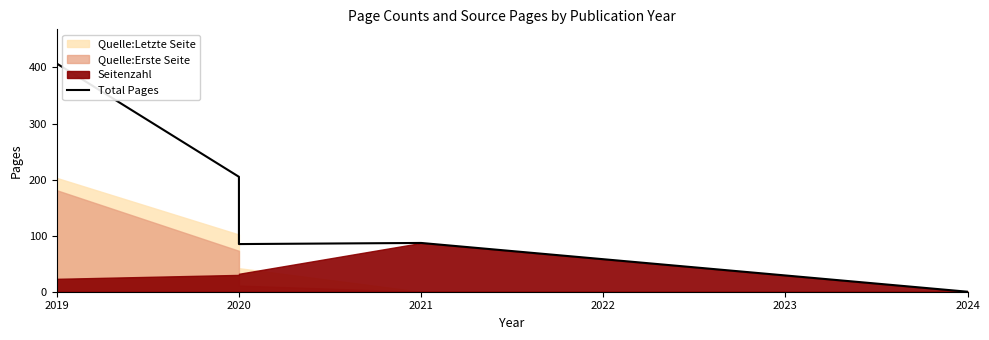

What is the value of the 2nd point from the left?

205